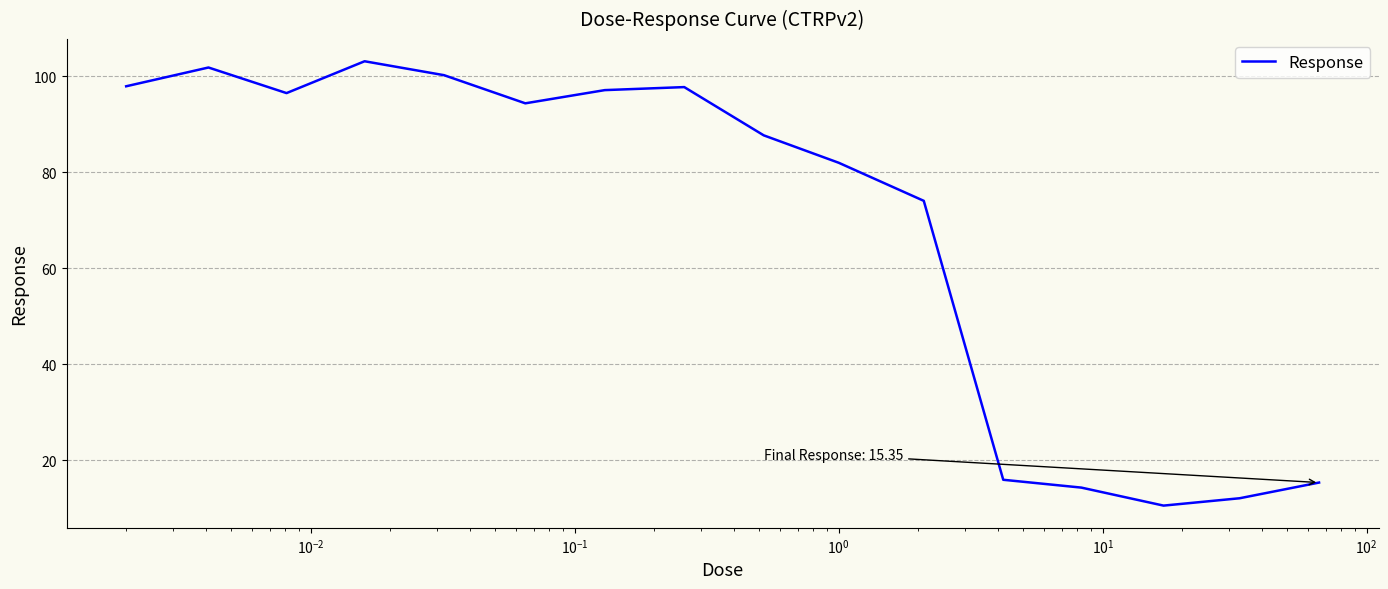

What is the greatest value displayed?

103.1